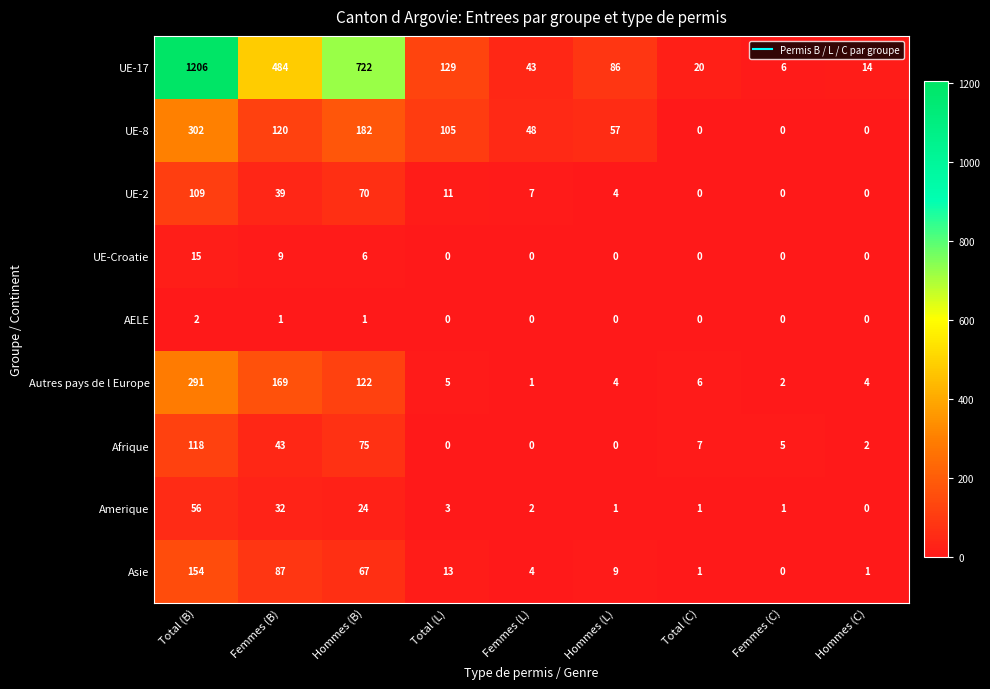

At how many categories does at least one series exceed 698?

2